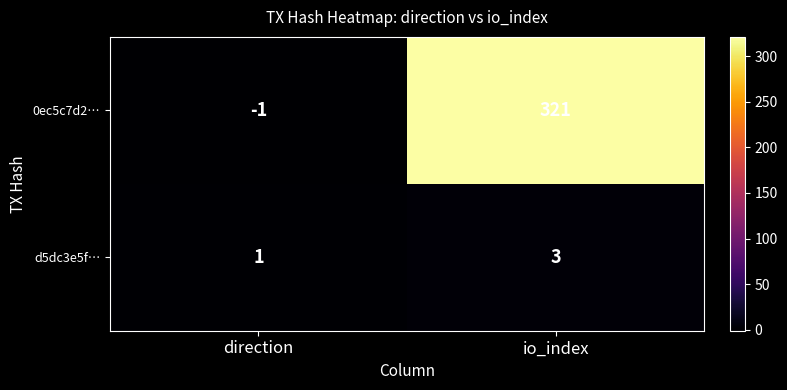

Reading right to left, list all the values displayed in this chart.

0ec5c7d2…: io_index=321	direction=-1
d5dc3e5f…: io_index=3	direction=1